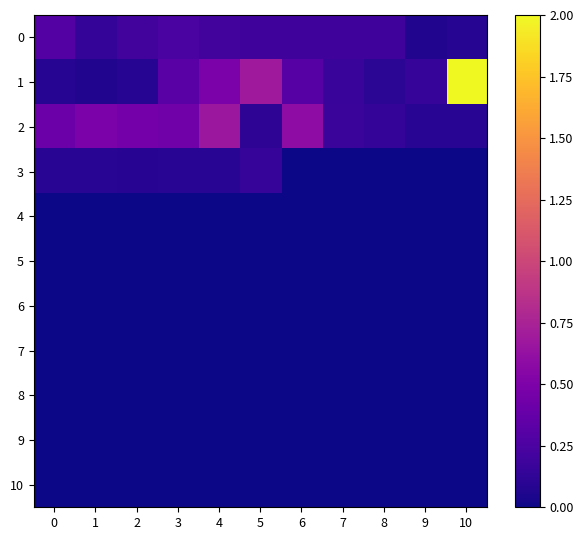

Reading right to left, extract all data points from this chart.

0: 10=0.1	9=0.1	8=0.2	7=0.2	6=0.2	5=0.2	4=0.2	3=0.2	2=0.2	1=0.1	0=0.3
1: 10=2.0	9=0.1	8=0.1	7=0.2	6=0.3	5=0.7	4=0.5	3=0.3	2=0.1	1=0.1	0=0.1
2: 10=0.1	9=0.1	8=0.1	7=0.2	6=0.6	5=0.1	4=0.7	3=0.4	2=0.4	1=0.5	0=0.4
3: 10=0.0	9=0.0	8=0.0	7=0.0	6=0.0	5=0.1	4=0.1	3=0.1	2=0.1	1=0.1	0=0.1
4: 10=0.0	9=0.0	8=0.0	7=0.0	6=0.0	5=0.0	4=0.0	3=0.0	2=0.0	1=0.0	0=0.0
5: 10=0.0	9=0.0	8=0.0	7=0.0	6=0.0	5=0.0	4=0.0	3=0.0	2=0.0	1=0.0	0=0.0
6: 10=0.0	9=0.0	8=0.0	7=0.0	6=0.0	5=0.0	4=0.0	3=0.0	2=0.0	1=0.0	0=0.0
7: 10=0.0	9=0.0	8=0.0	7=0.0	6=0.0	5=0.0	4=0.0	3=0.0	2=0.0	1=0.0	0=0.0
8: 10=0.0	9=0.0	8=0.0	7=0.0	6=0.0	5=0.0	4=0.0	3=0.0	2=0.0	1=0.0	0=0.0
9: 10=0.0	9=0.0	8=0.0	7=0.0	6=0.0	5=0.0	4=0.0	3=0.0	2=0.0	1=0.0	0=0.0
10: 10=0.0	9=0.0	8=0.0	7=0.0	6=0.0	5=0.0	4=0.0	3=0.0	2=0.0	1=0.0	0=0.0